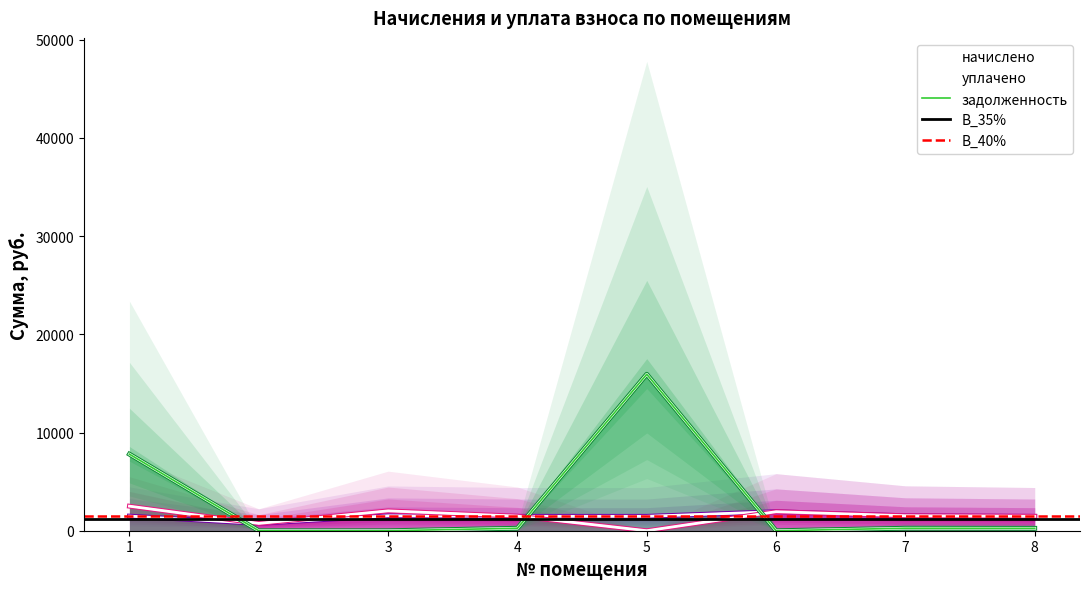

List the series in order of their peak value, lowest first.

начислено, уплачено, задолженность